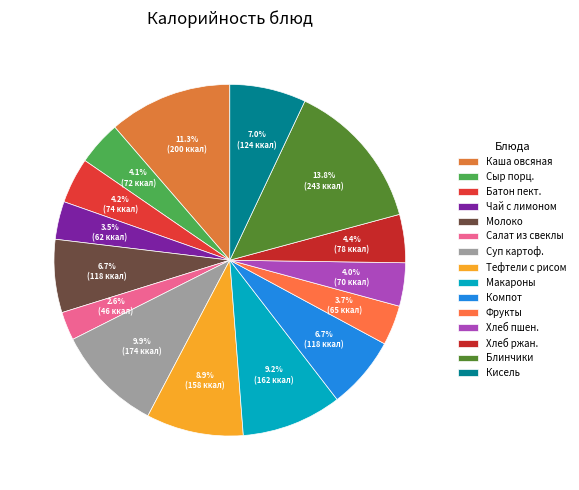

What percentage is NOT represented by Салат из свеклы?

97.4%